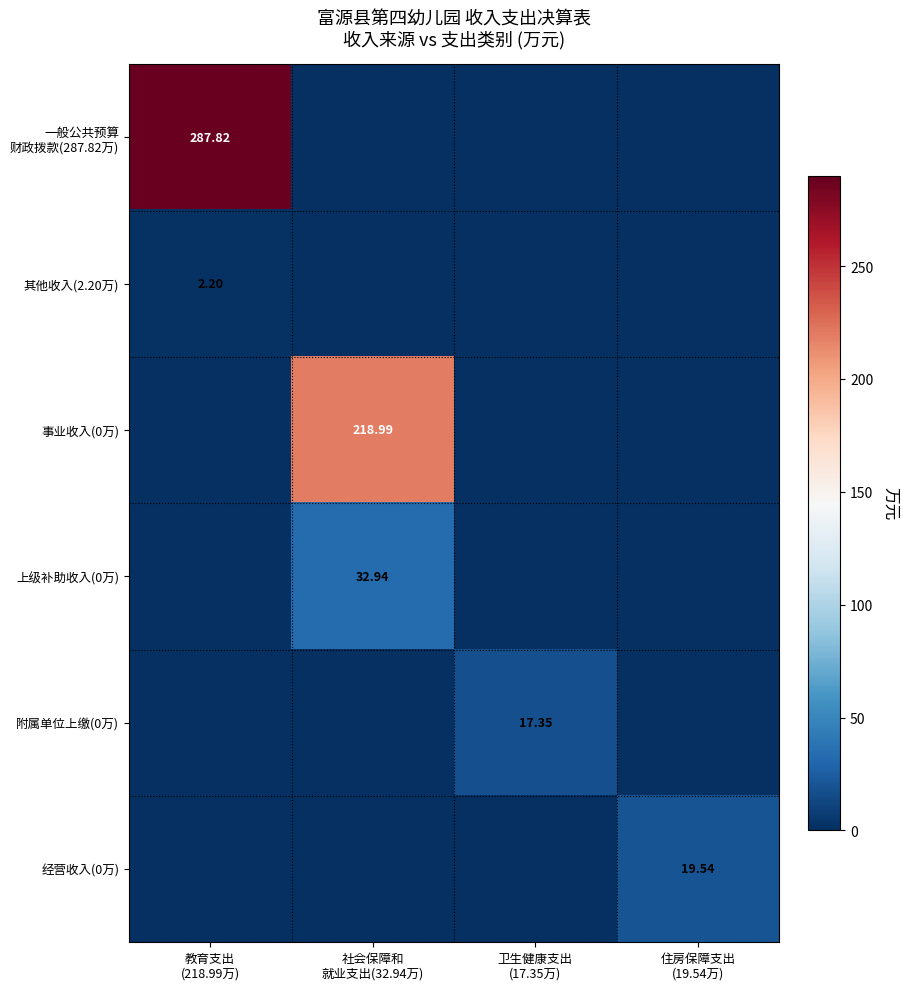

At which category is the sum across all series the highest?

教育支出
(218.99万)